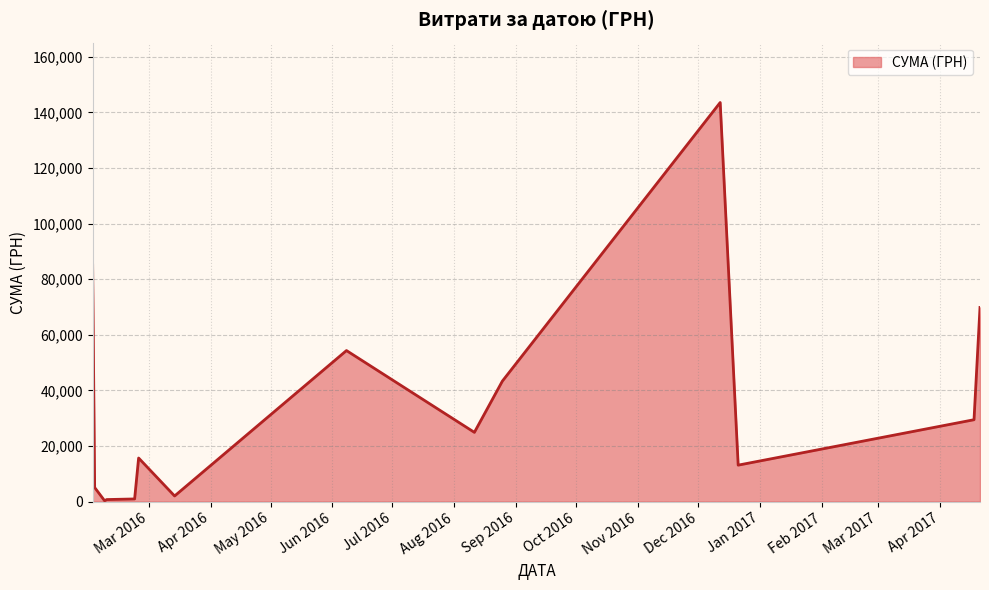

How many points are lower than both their immediate neighbors (excluding endpoints)?

6